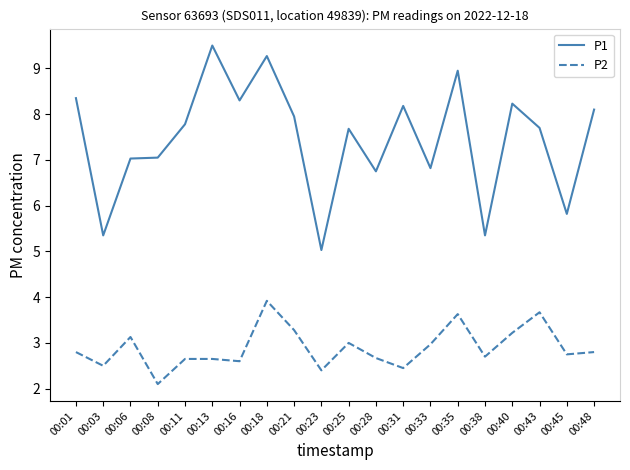

Read the P2 value at 00:33.

3.0